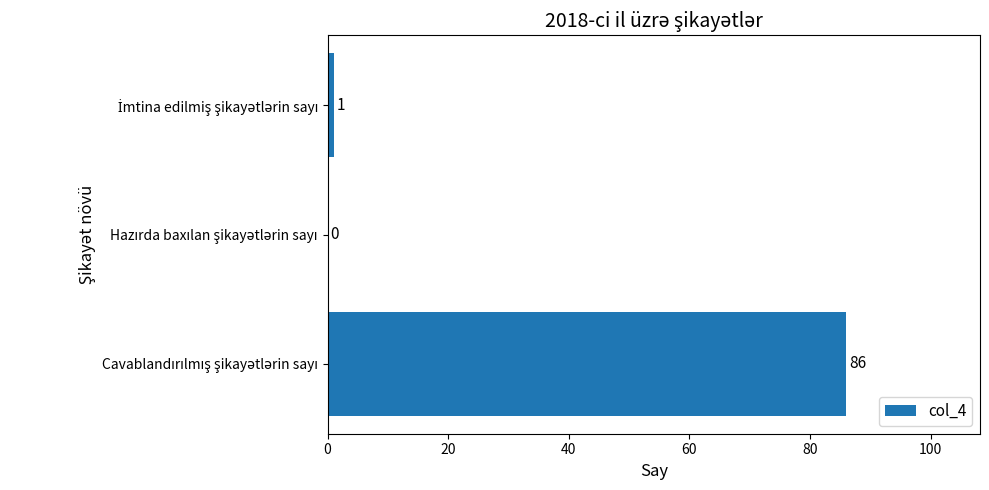

What is the sum of all values?

87